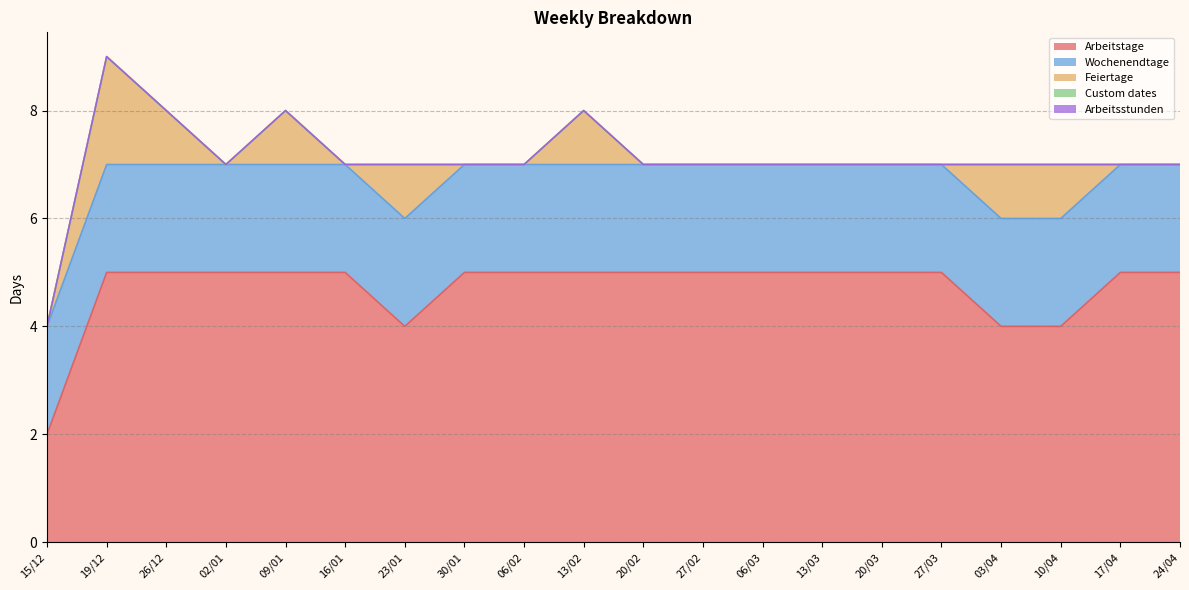

Which series has the largest total across all categories?

Arbeitstage